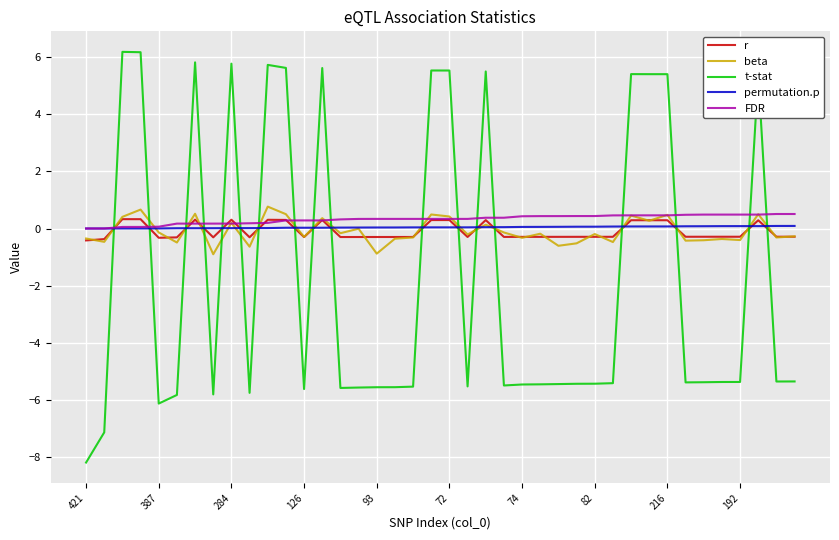

How many values in the t-stat series exceed -5?

14